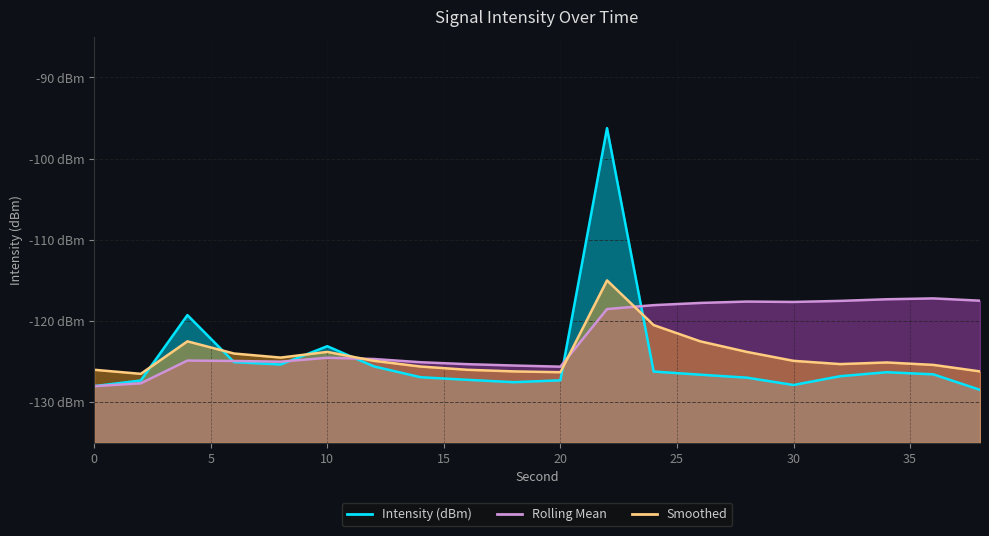

What is the value of the Rolling Mean point at the 2nd from the left?

-127.7